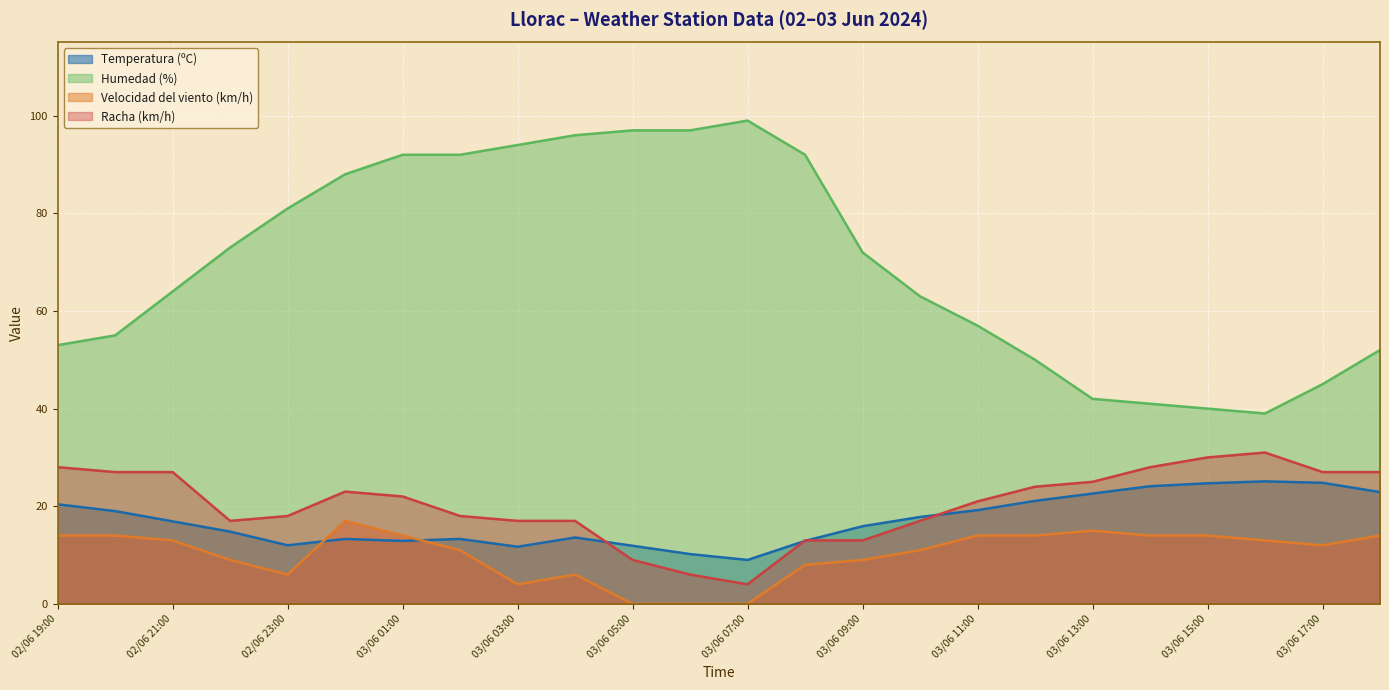

Which series changed the most between 03/06 07:00 and 03/06 11:00?

Humedad (%)